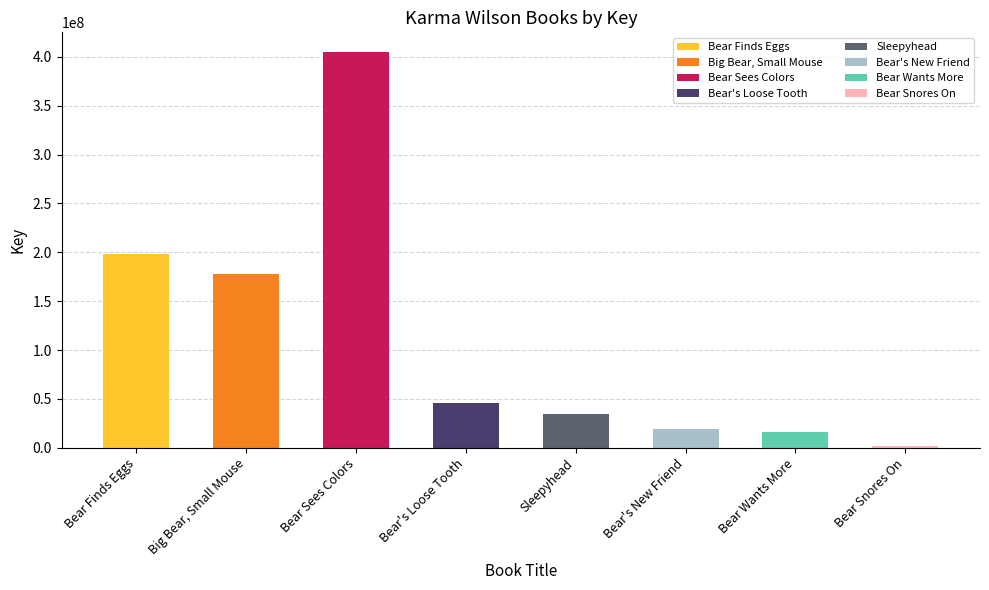

The chart shows a value of 1565284 at Bear Snores On. True or false?

True